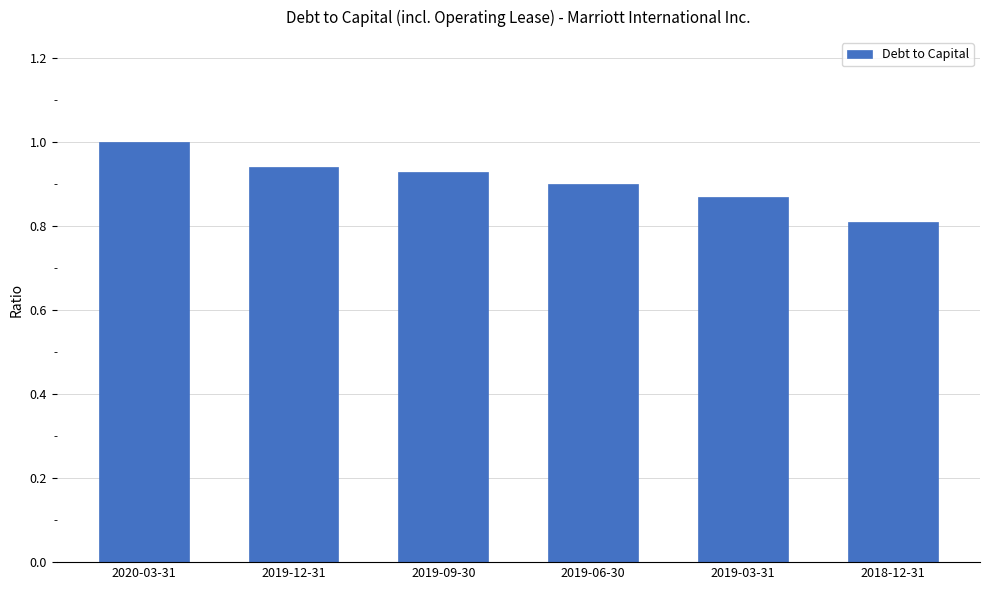

What is the smallest value displayed?

0.8